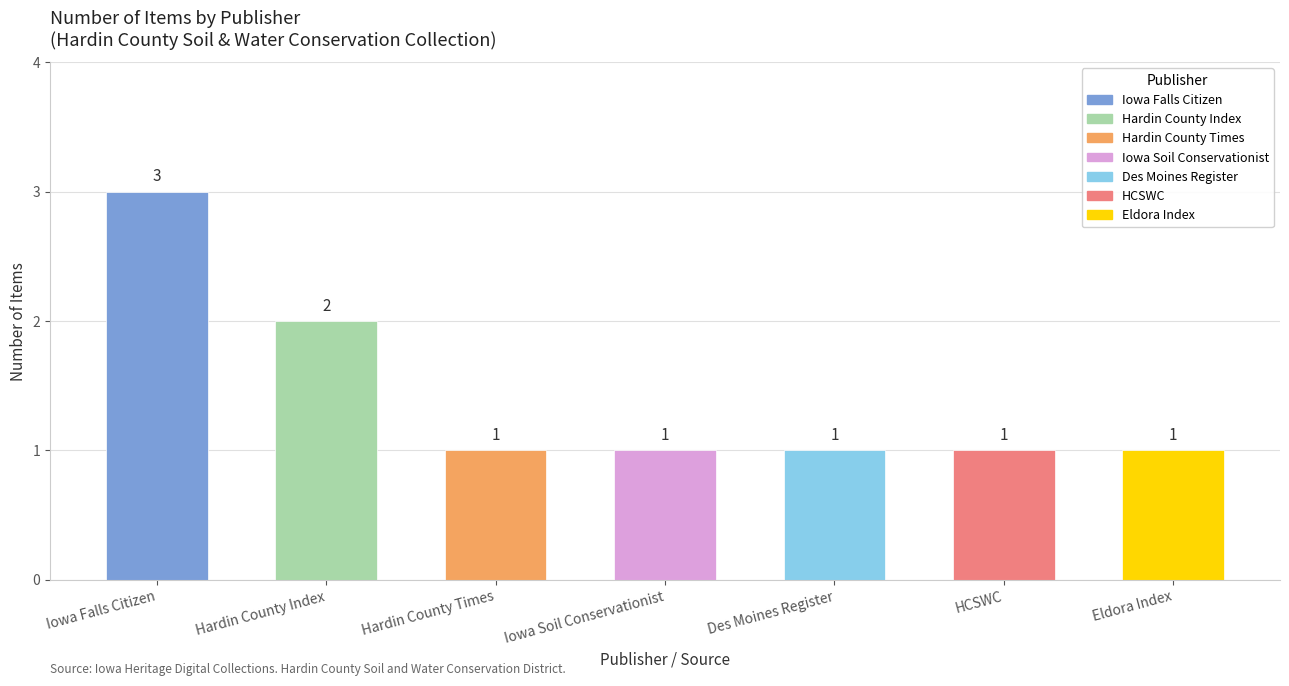

Count the number of data series in this chart.

1